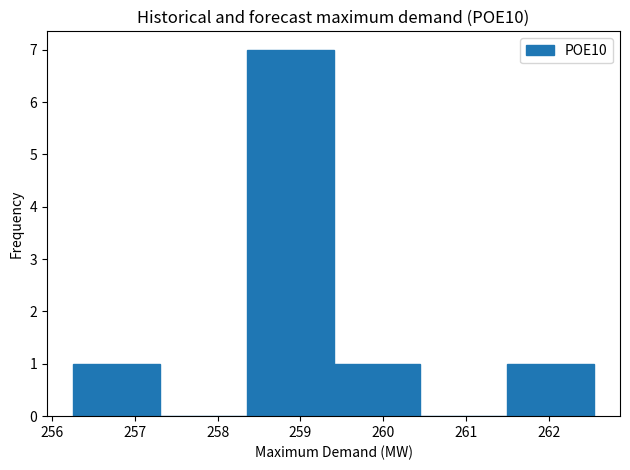

What is the height of the bar covering 261.5 to 262.5 on the x-axis? Neither the bar edges nor the heights are printed on the chart, so give them approximately, as read against the axes.

1